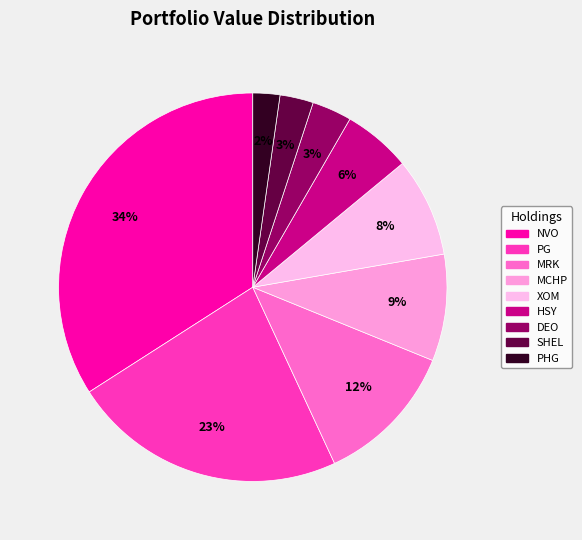

How many slices are in this pie chart?

9